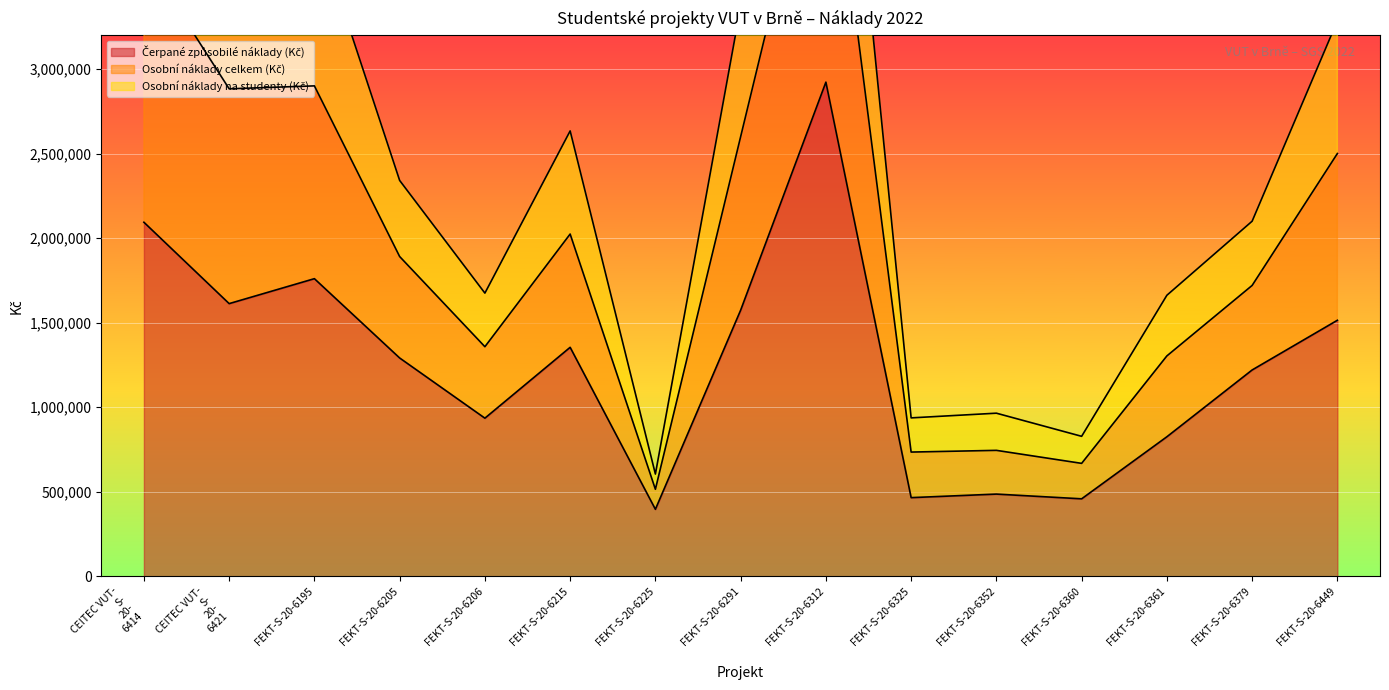

Which label corresponds to the smallest value in the chart?

FEKT-S-20-6225